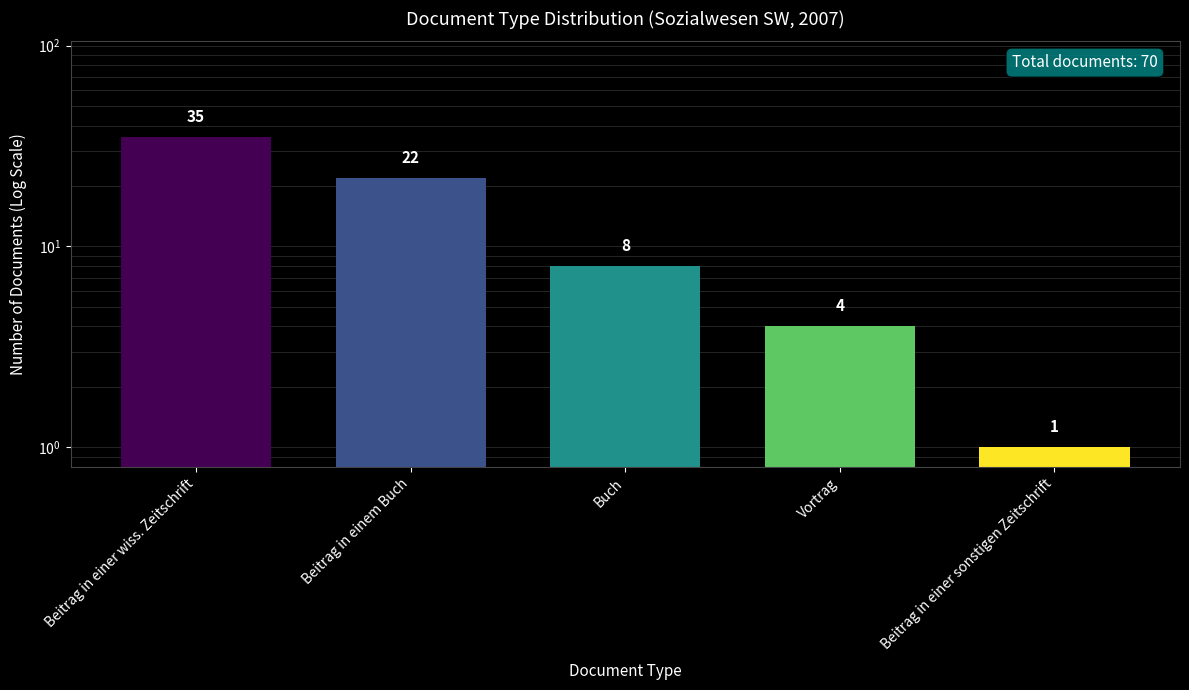

Which label corresponds to the smallest value in the chart?

Beitrag in einer sonstigen Zeitschrift